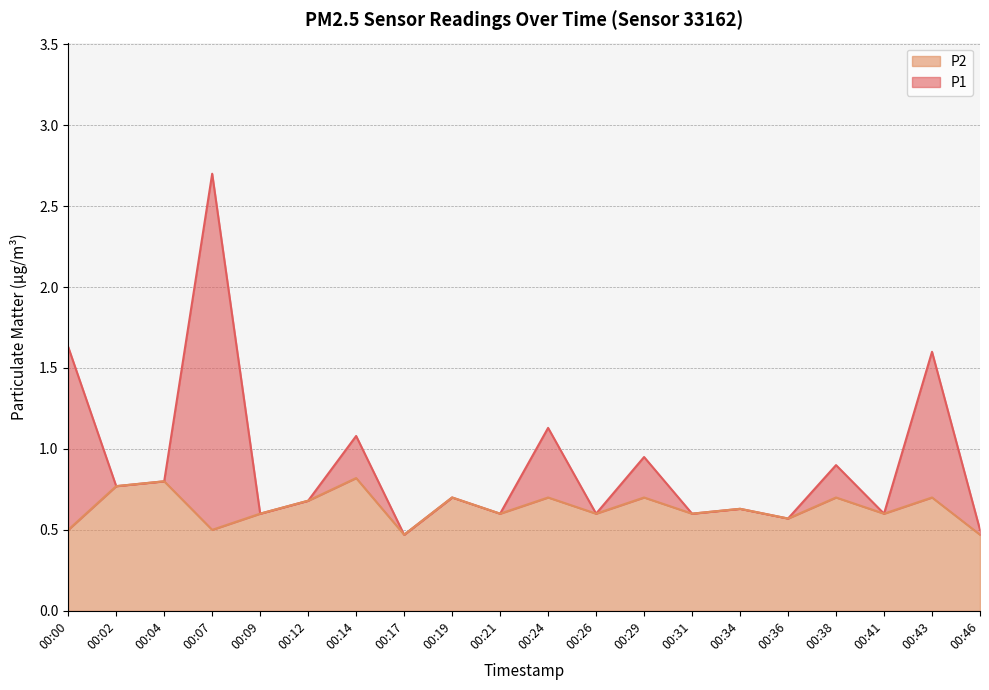

Where is the first local minimum for P1?

00:02